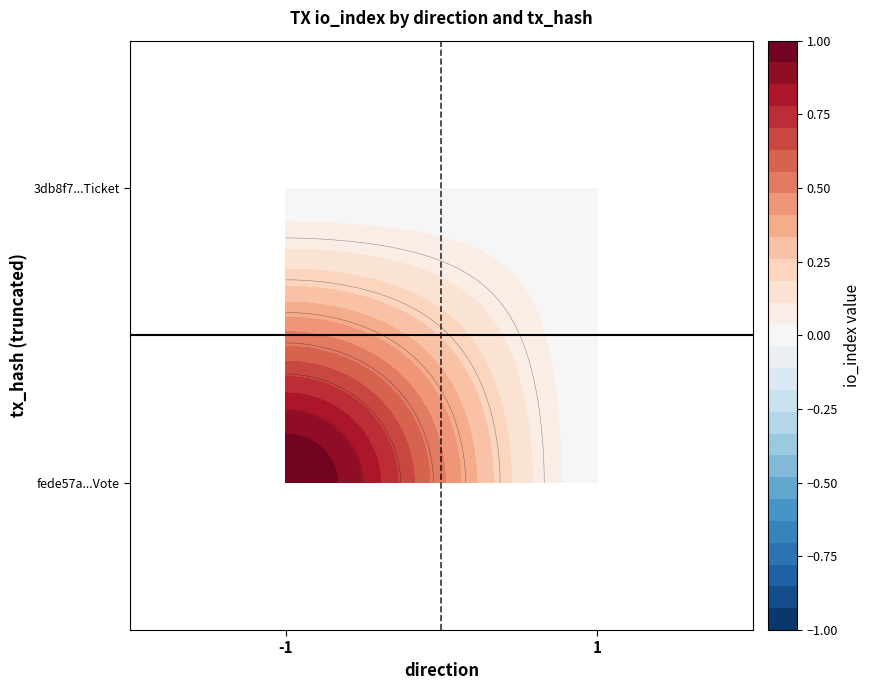

Rank the categories by fede57a33b0c17fc45c70814387a92635e6dfda value from lowest to highest.

1, -1